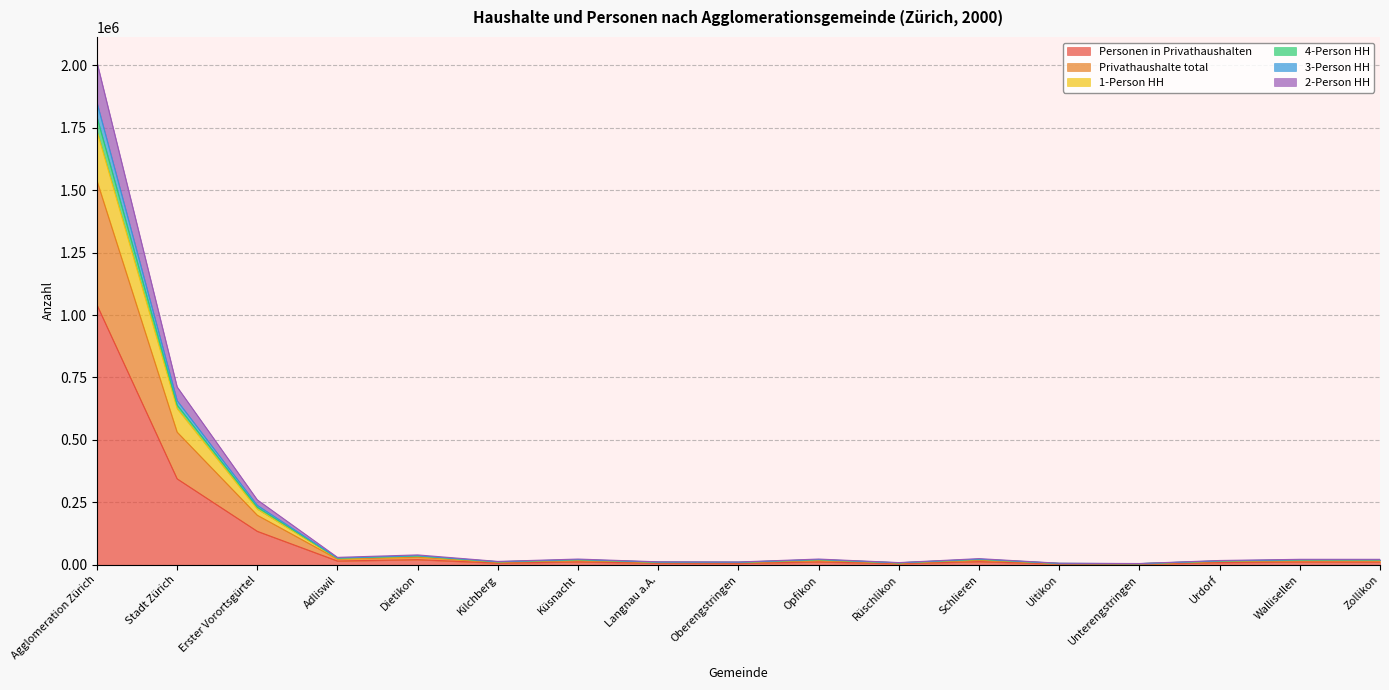

What is the sum of all Personen in Privathaushalten values?

1653479